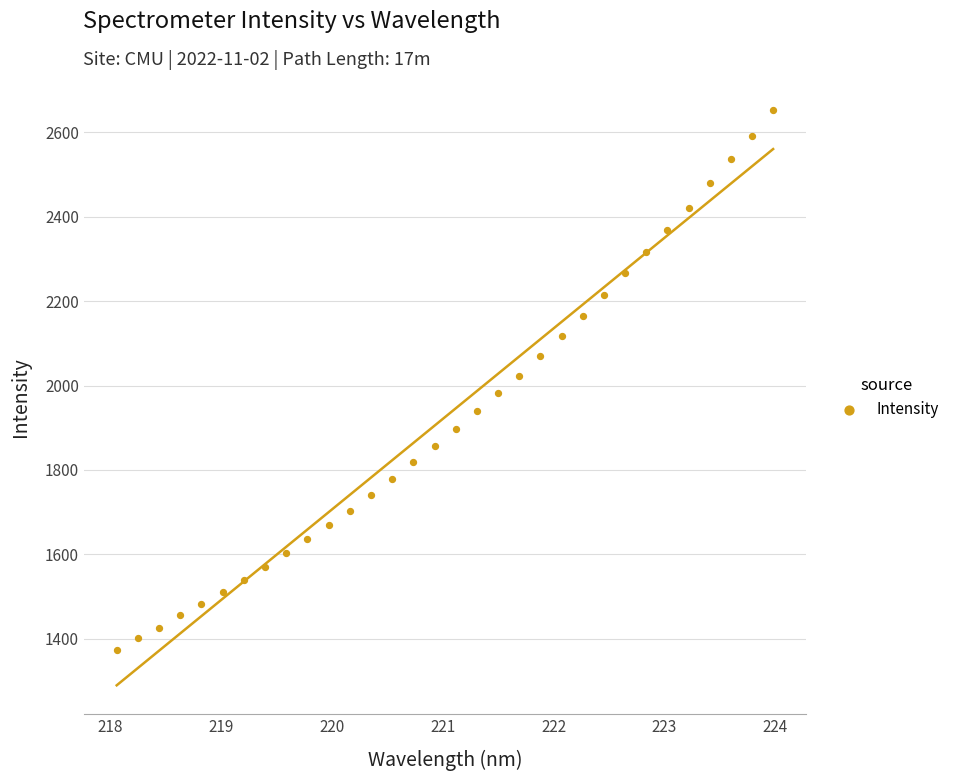

What is the range of X values (max minus min)?

5.9